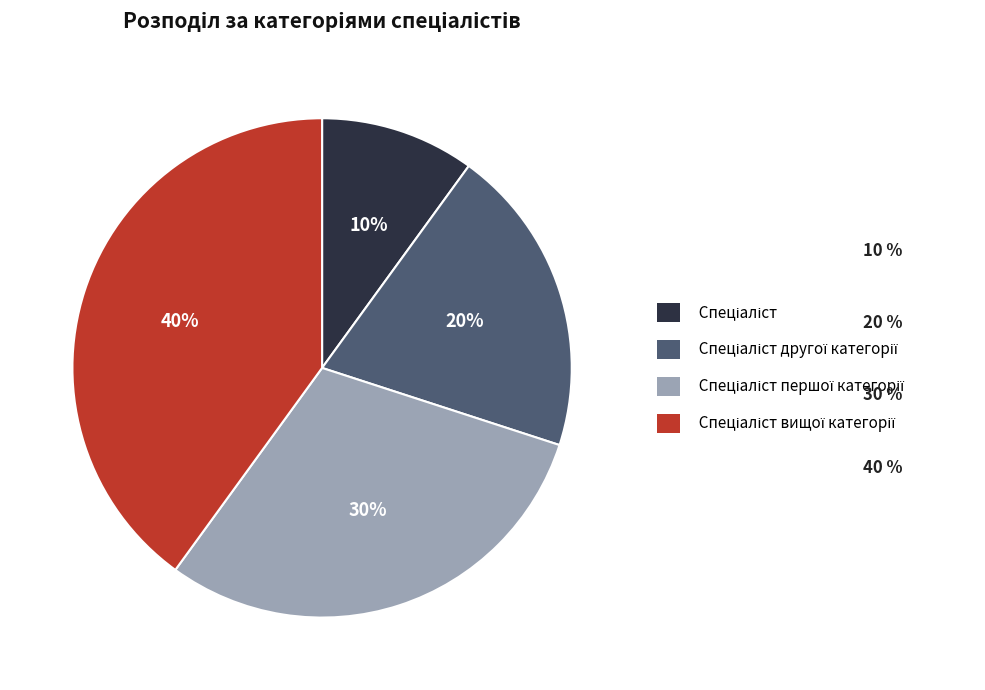

How many slices are in this pie chart?

4